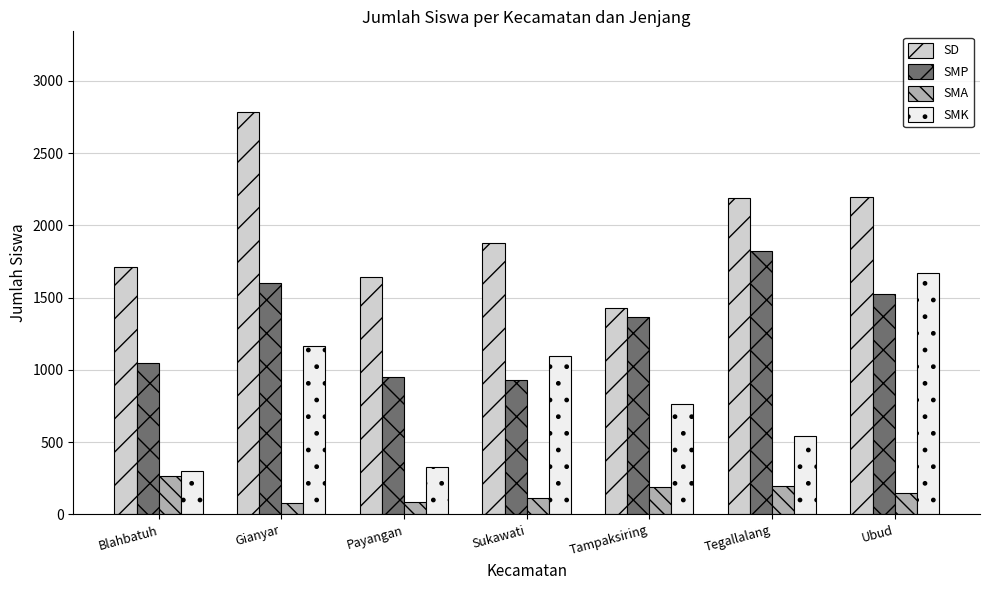

How many bars are there in total?

28